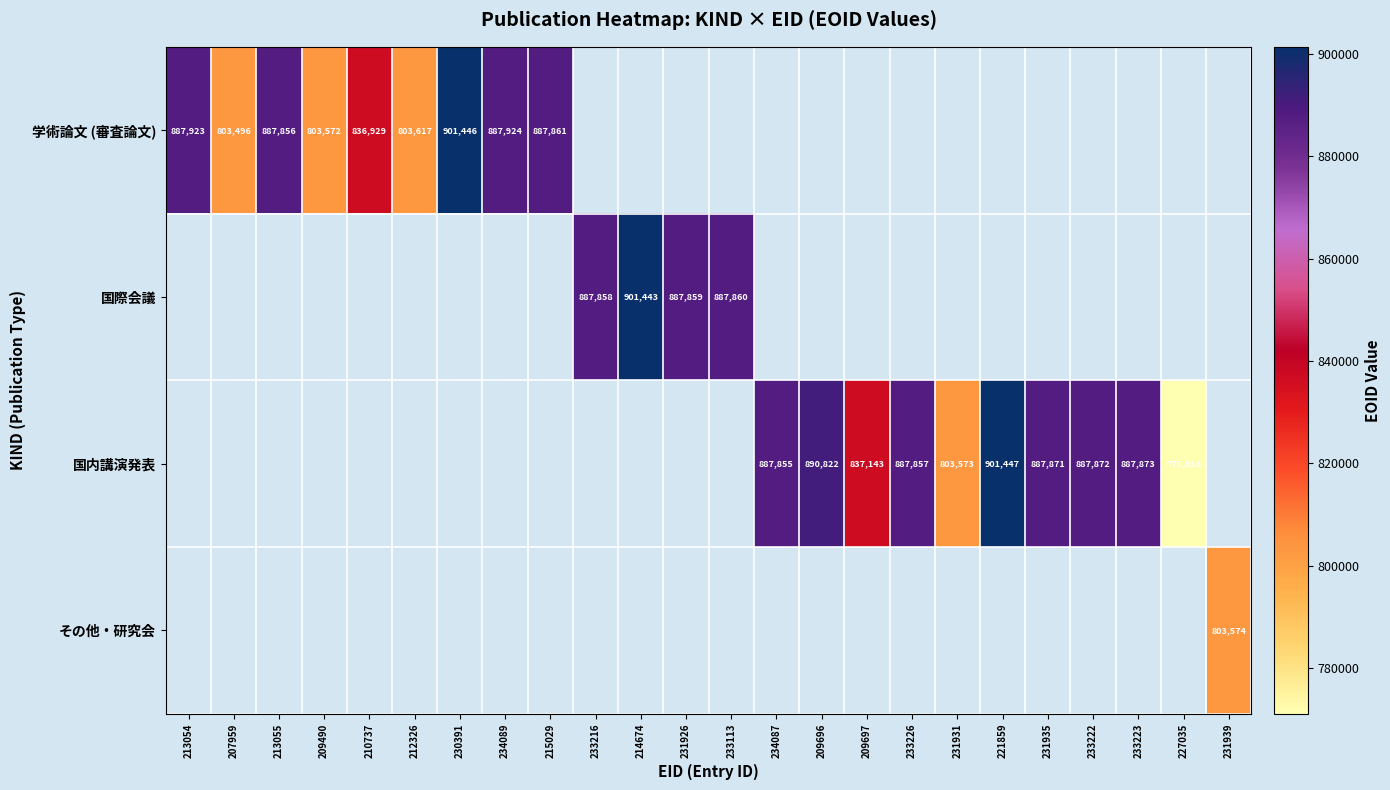

Is it true that 学術論文 (審査論文) equals 803572 at 209490?

True